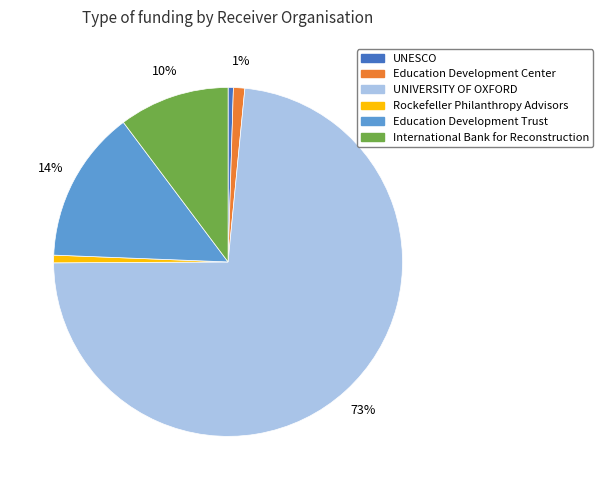

To the nearest percent, what percentage of the pie is Education Development Trust?

14%